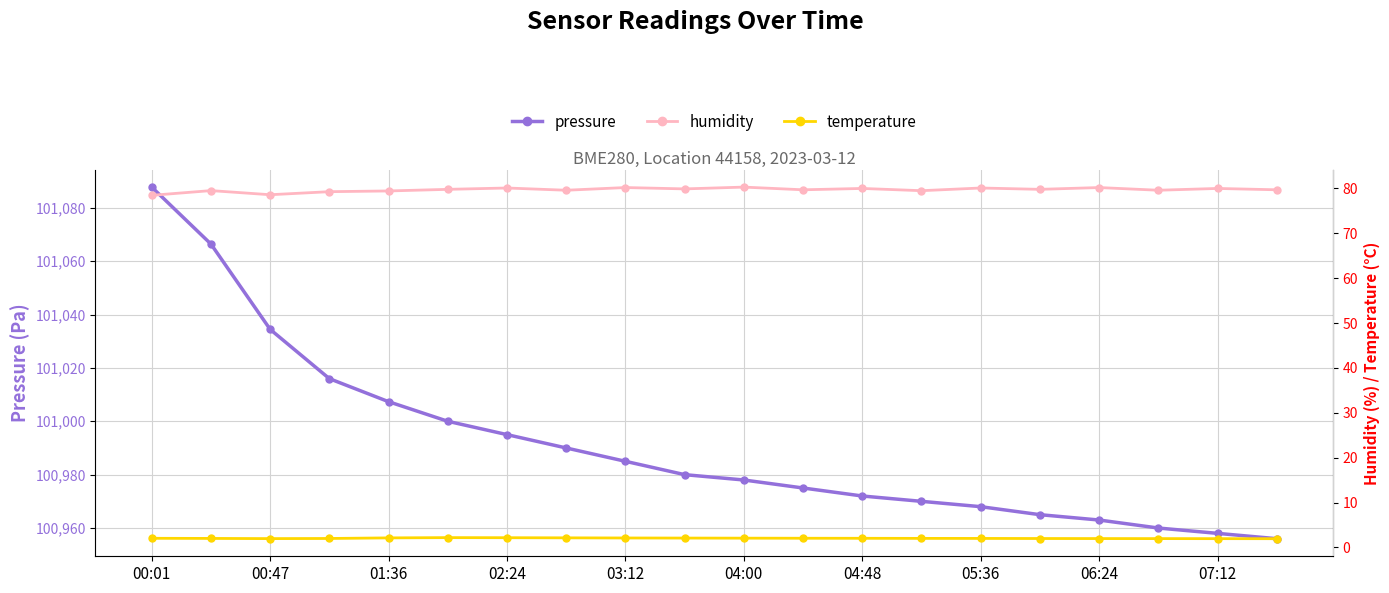

At which label does pressure reach its peak?

00:01